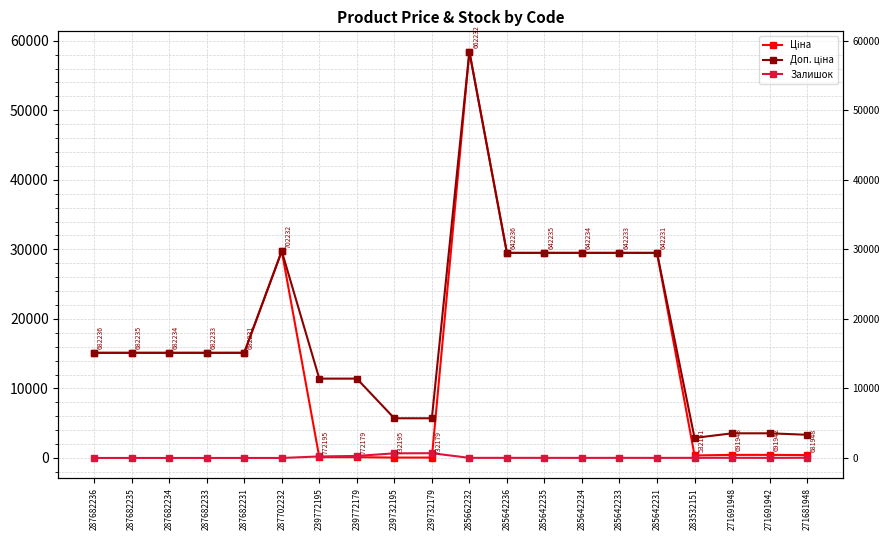

True or false: Доп. ціна and Залишок cross at least once.

False